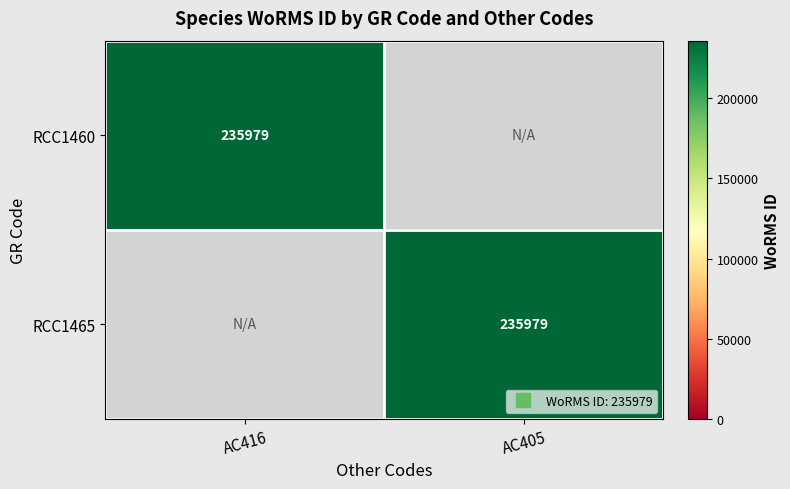

Which series has the widest spread of values?

RCC1460